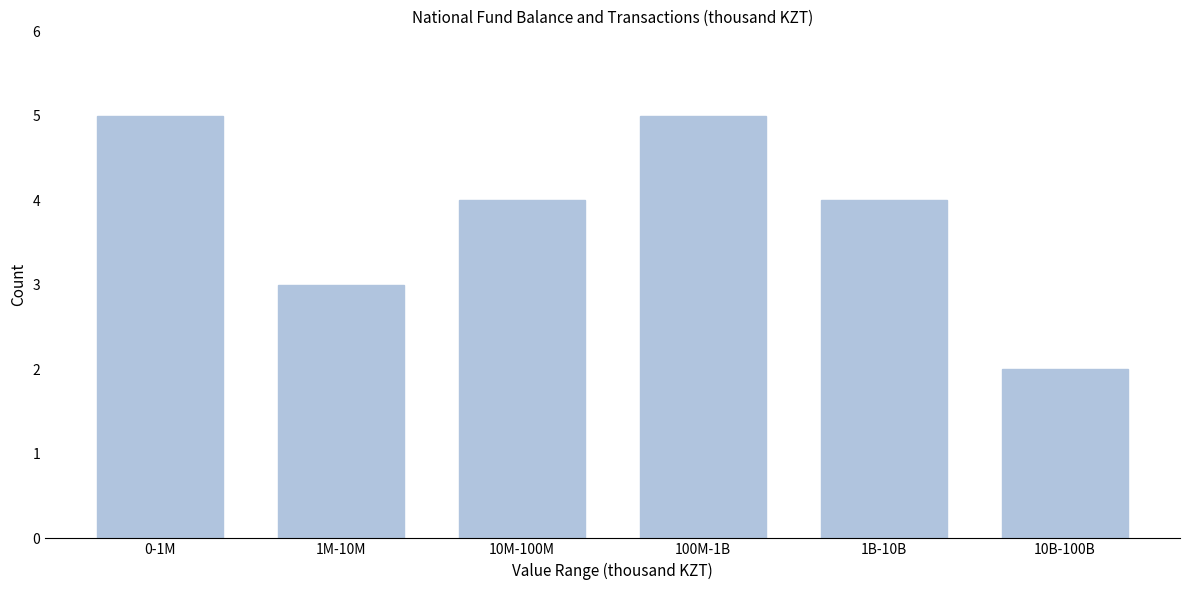

Reading left to right, list all the values displayed in this chart.

0-1M=5	1M-10M=3	10M-100M=4	100M-1B=5	1B-10B=4	10B-100B=2